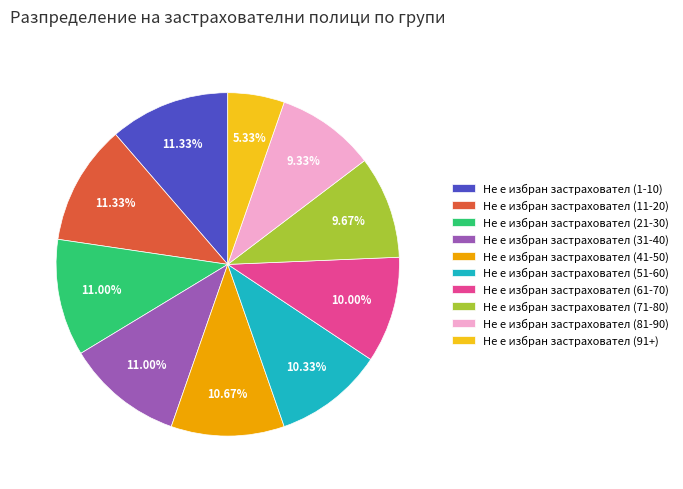

To the nearest percent, what is the combined percentage of Не е избран застраховател (31-40) and Не е избран застраховател (51-60)?

21%